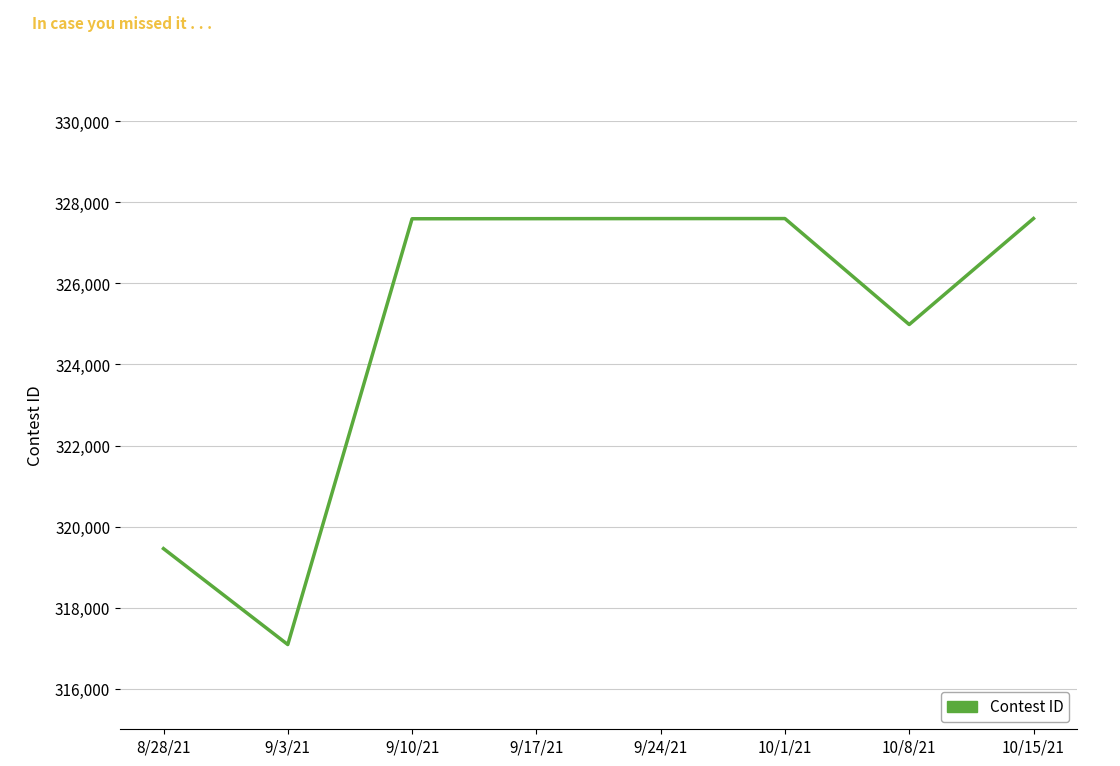

What value does the data have at 10/1/21?

327600